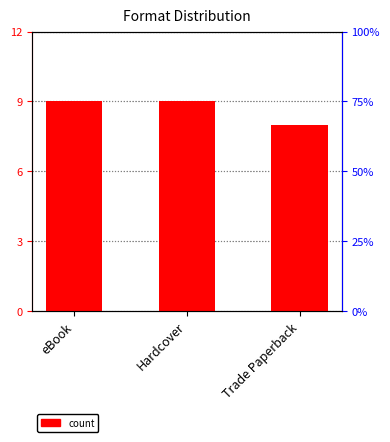

What position from the right is Trade Paperback?

1